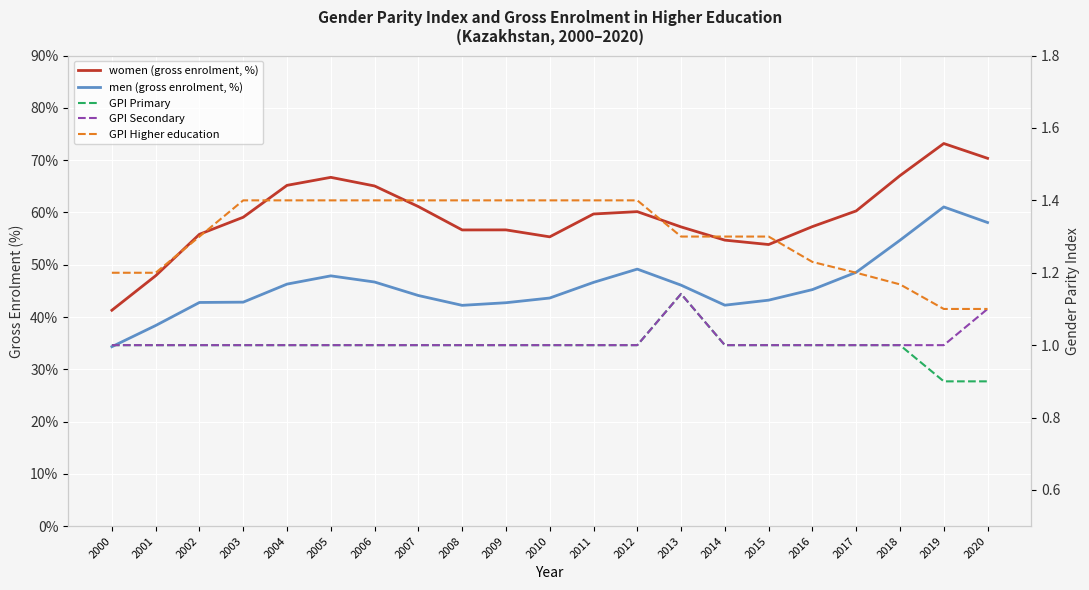

What is the sum of all GPI Higher education values?

27.4